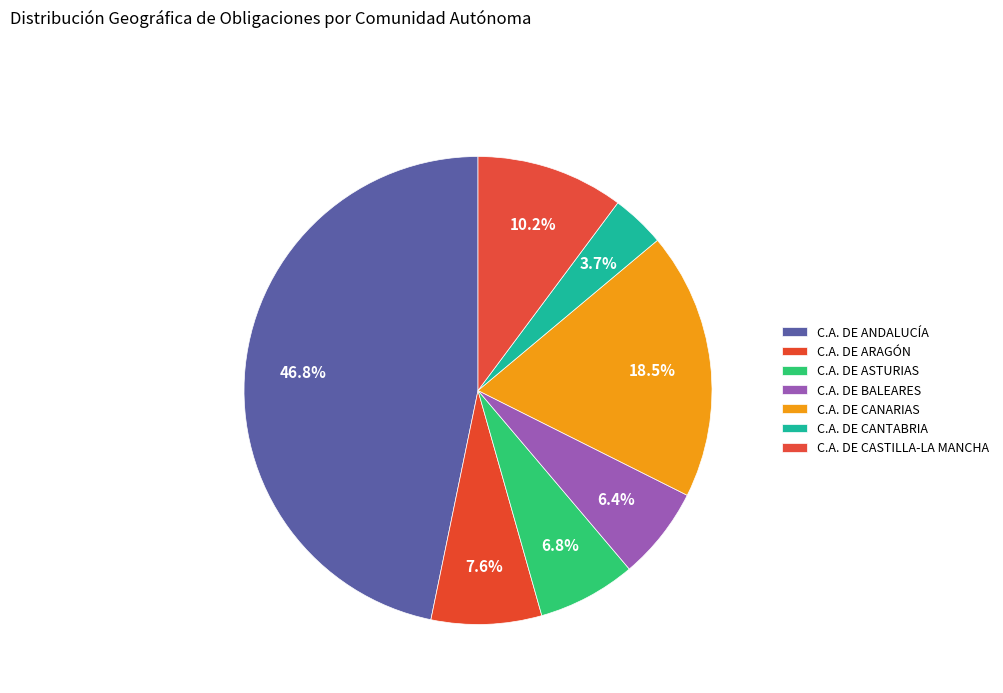

Count the number of slices in the pie.

7